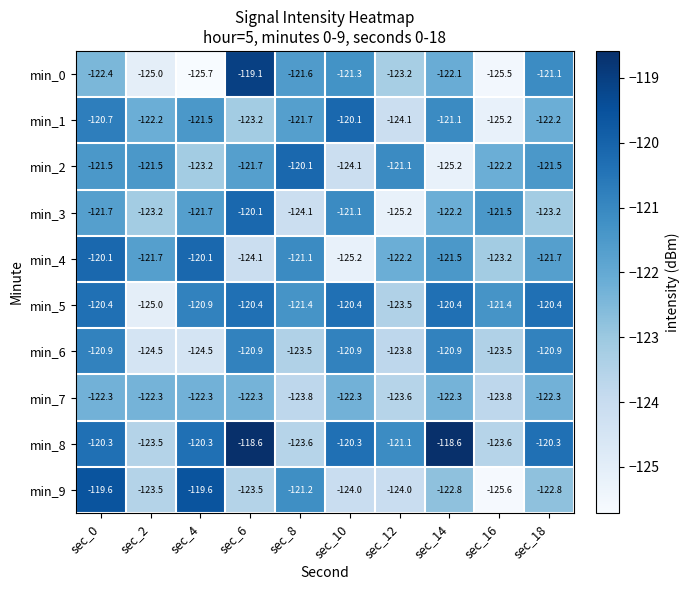

Which category has the lowest value across all series?

sec_4